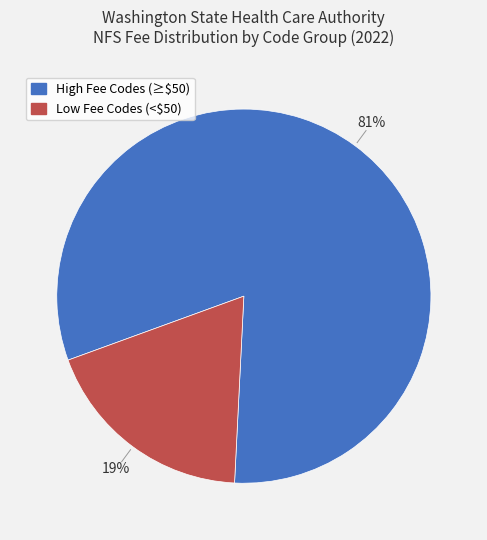

Is there any slice that represents more than half of the pie?

Yes